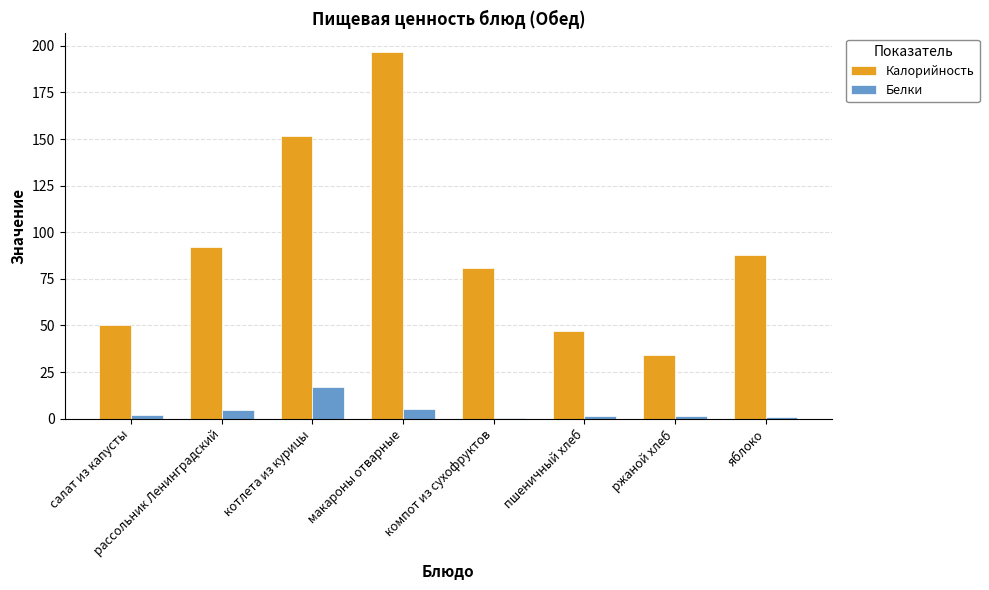

Which series has the largest total across all categories?

Калорийность